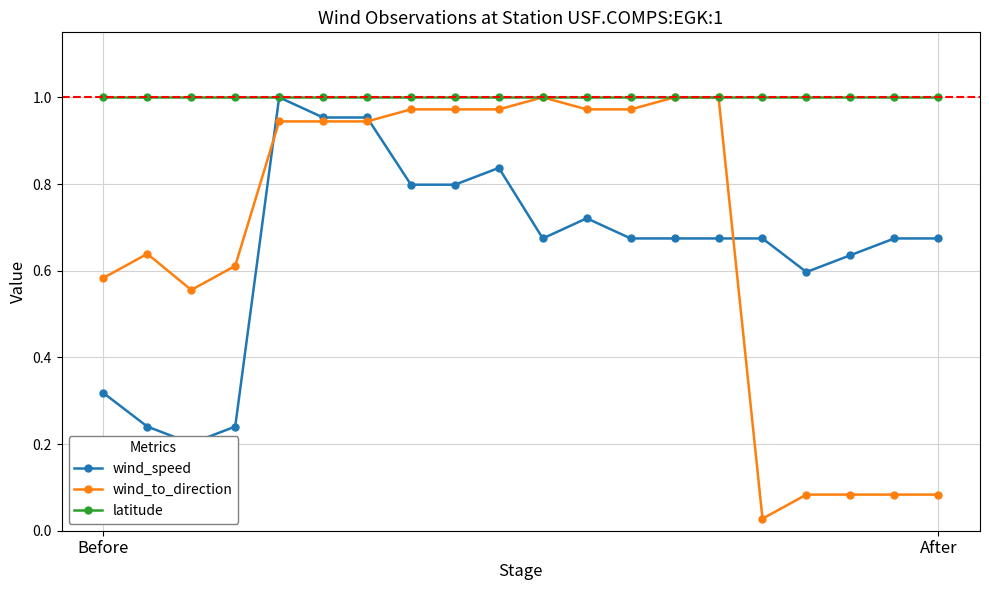

True or false: wind_to_direction has more than 1 interior local peaks.

True